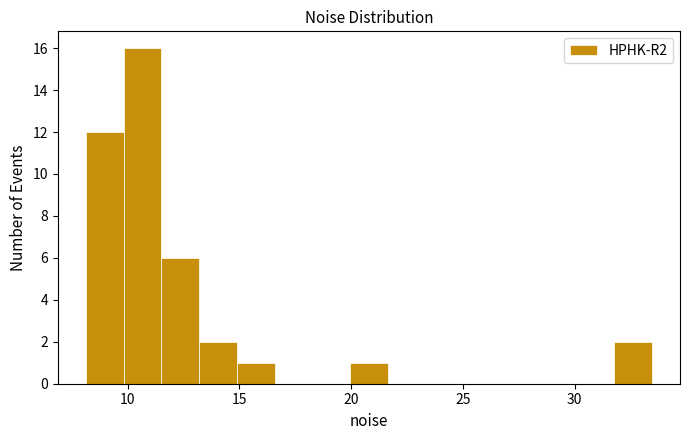

Read against the x-axis, roughly where is the centre of the tallest bar?

10.5